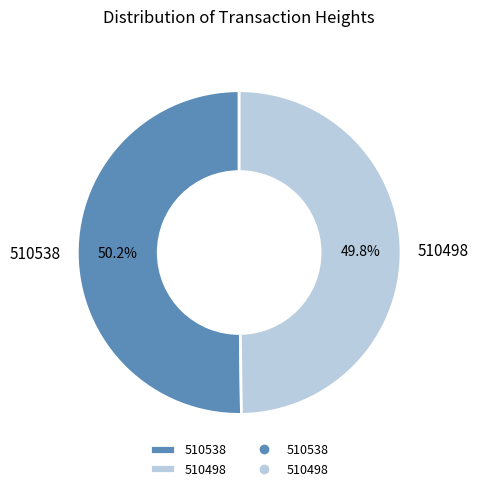

Approximately how many times larger is the value at 510498 compared to 510538?

1.0